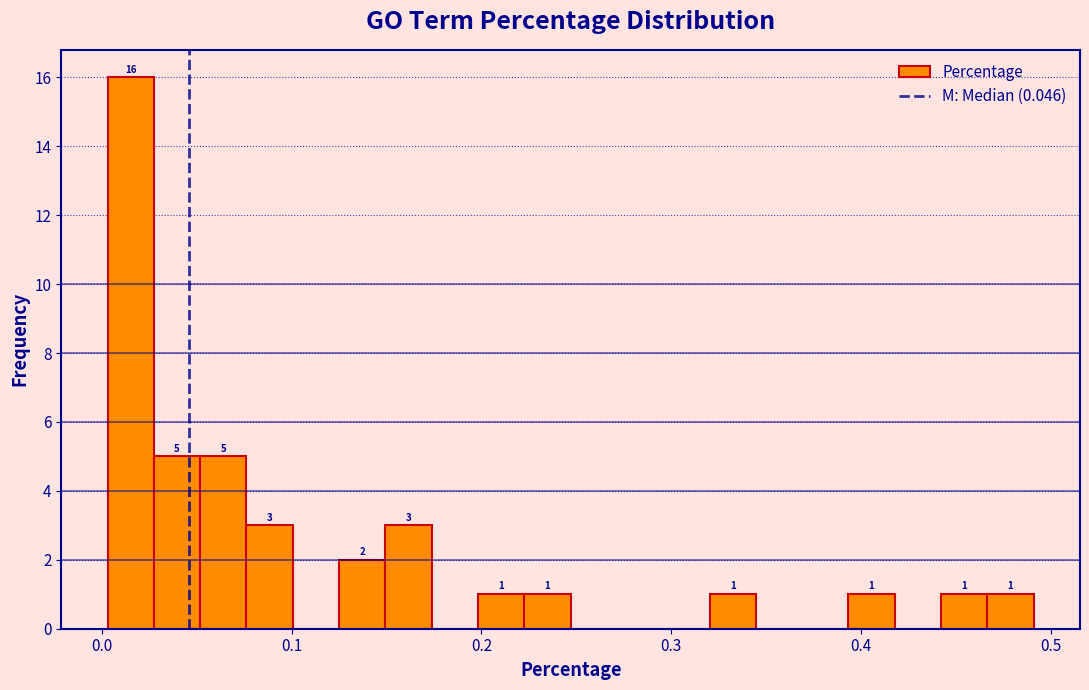

Around what value on the x-axis is the tallest bar? Give the approximate position of its centre, as read against the axis.

0.02